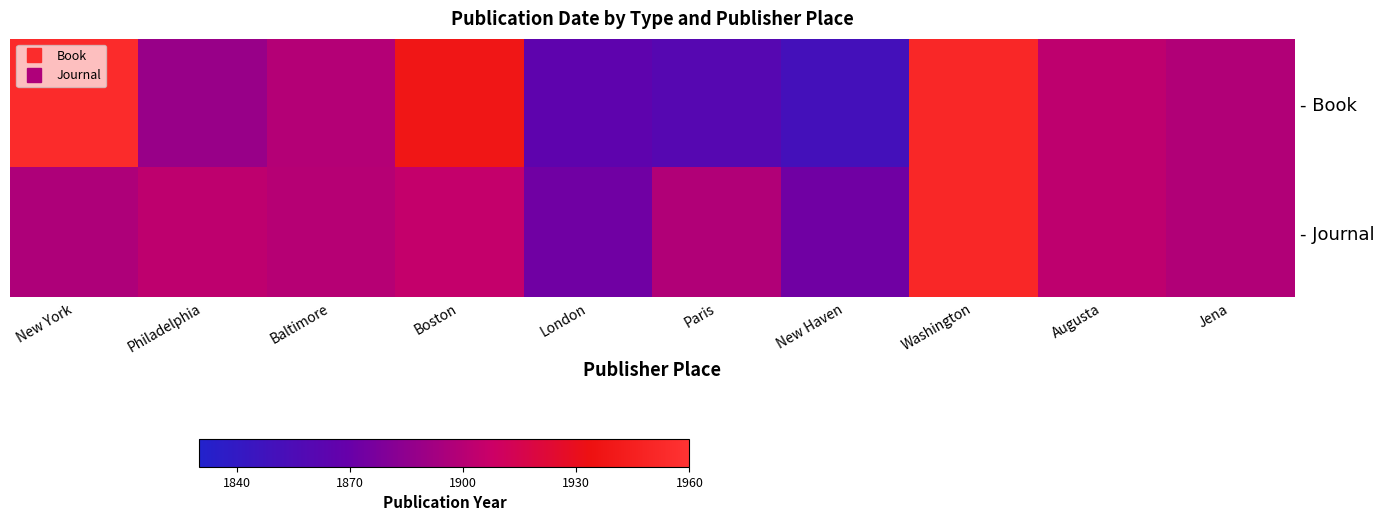

At how many categories does at least one series exceed 1923?

3